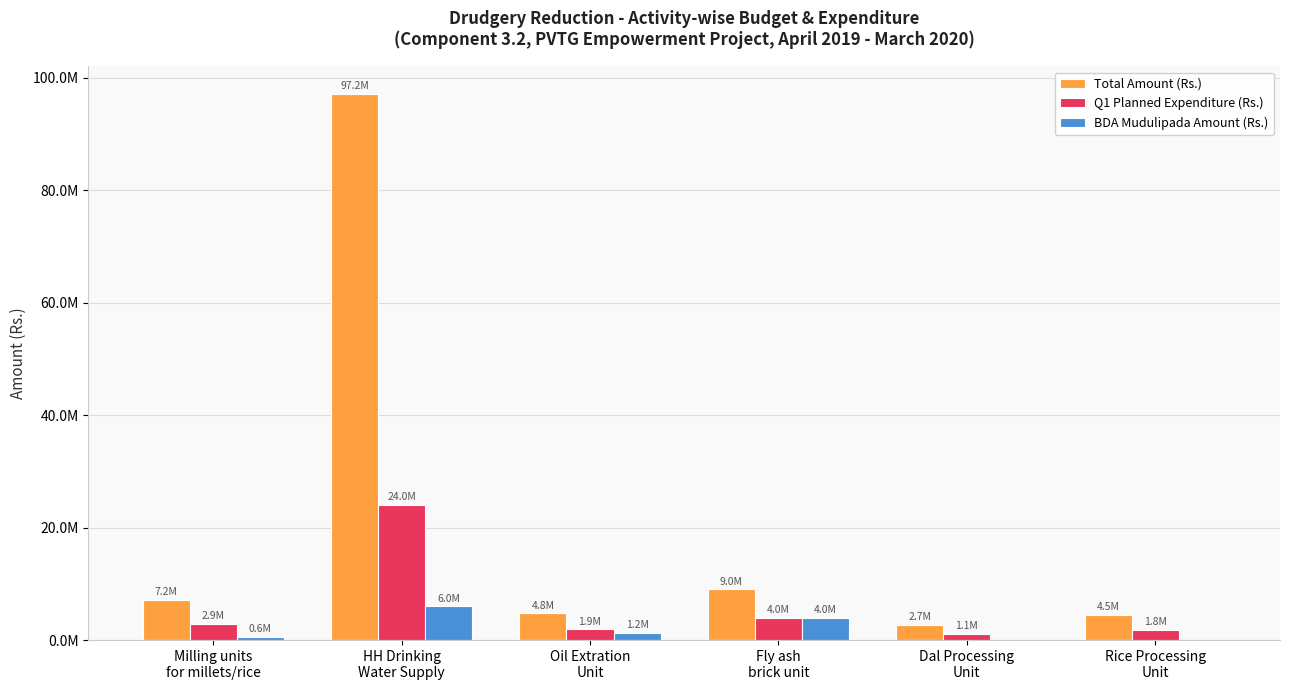

Reading right to left, what are all the values shown in this chart?

Total Amount (Rs.): 4500000	2700000	9000000	4750000	97200000	7200000
Q1 Planned Expenditure (Rs.): 1800000	1080000	4000000	1900000	24000000	2880000
BDA Mudulipada Amount (Rs.): 0	0	4000000	1250000	6000000	600000